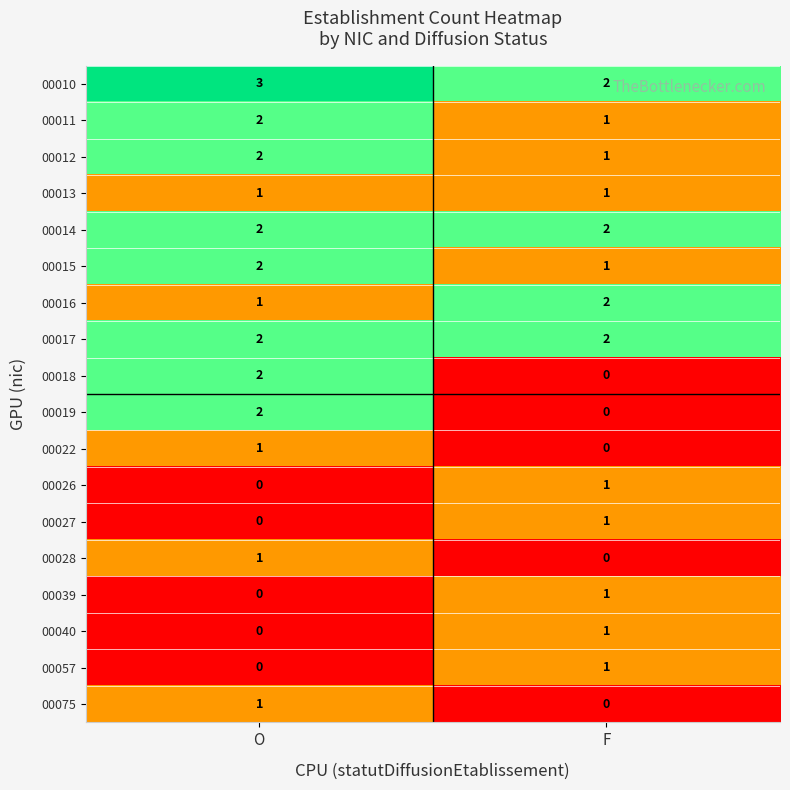

Is it true that 00075 equals 0 at O?

False